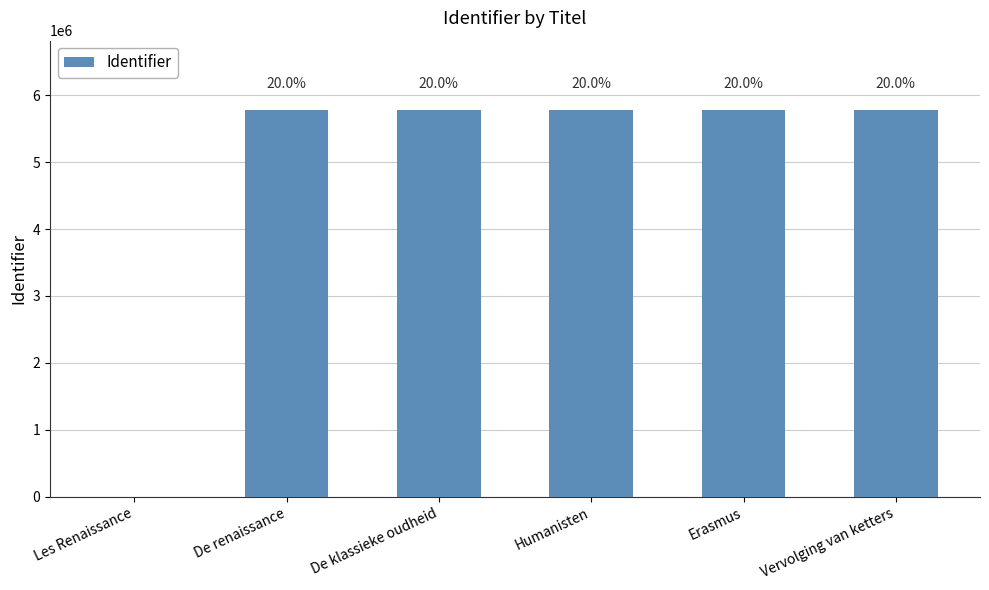

What is the change in value from Humanisten to Vervolging van ketters?

+102